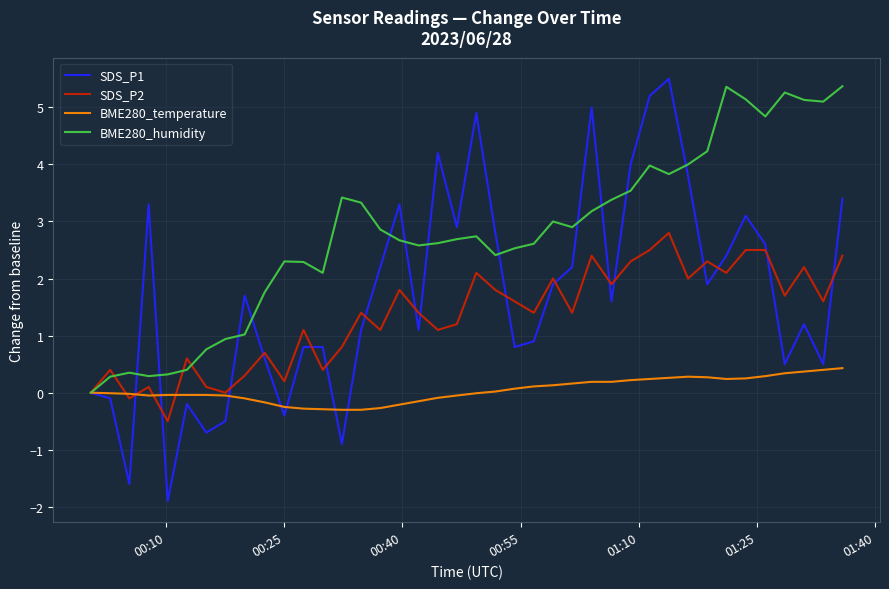

Which series has the widest spread of values?

SDS_P1